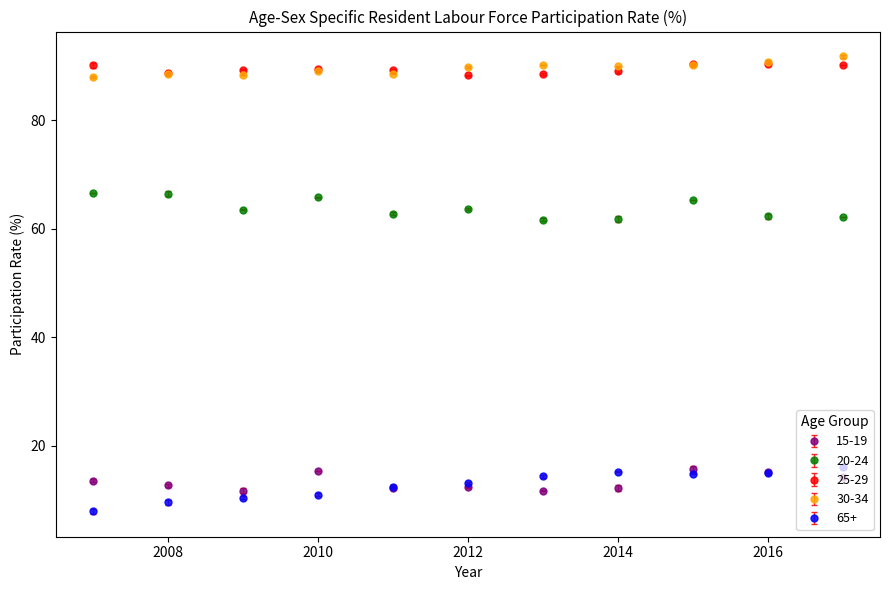

True or false: 65+ and 20-24 intersect in this chart.

False